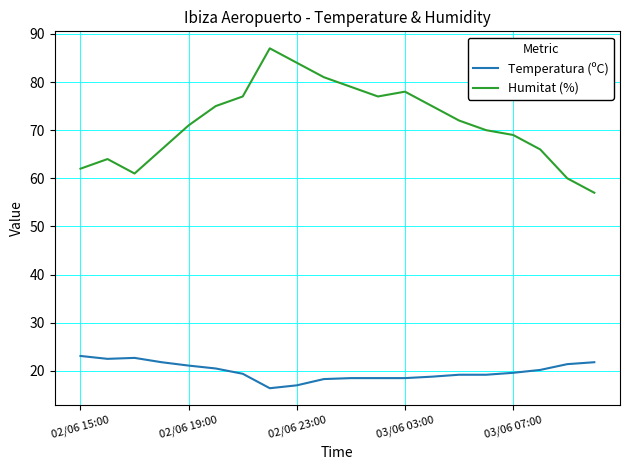

Is this an area chart (filled region under the line)?

No